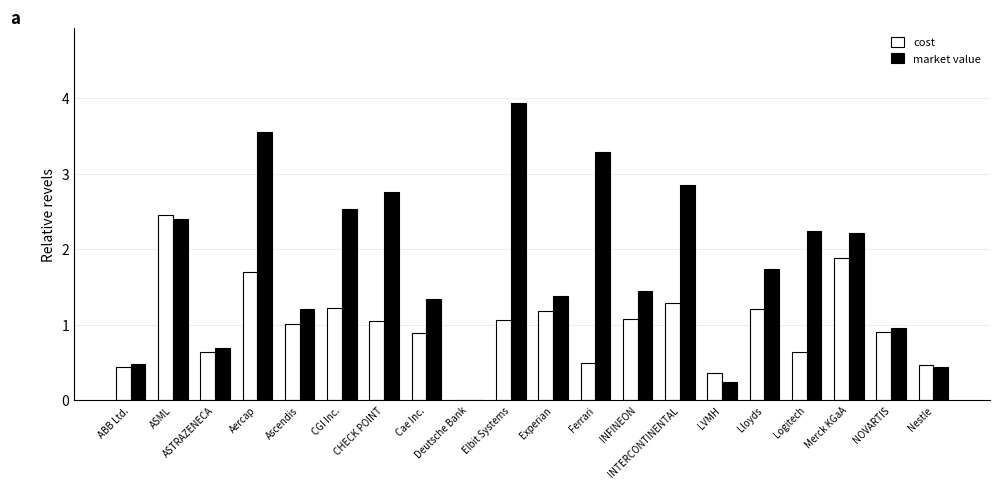

True or false: market value has a value of 2.2 at Logitech.

True